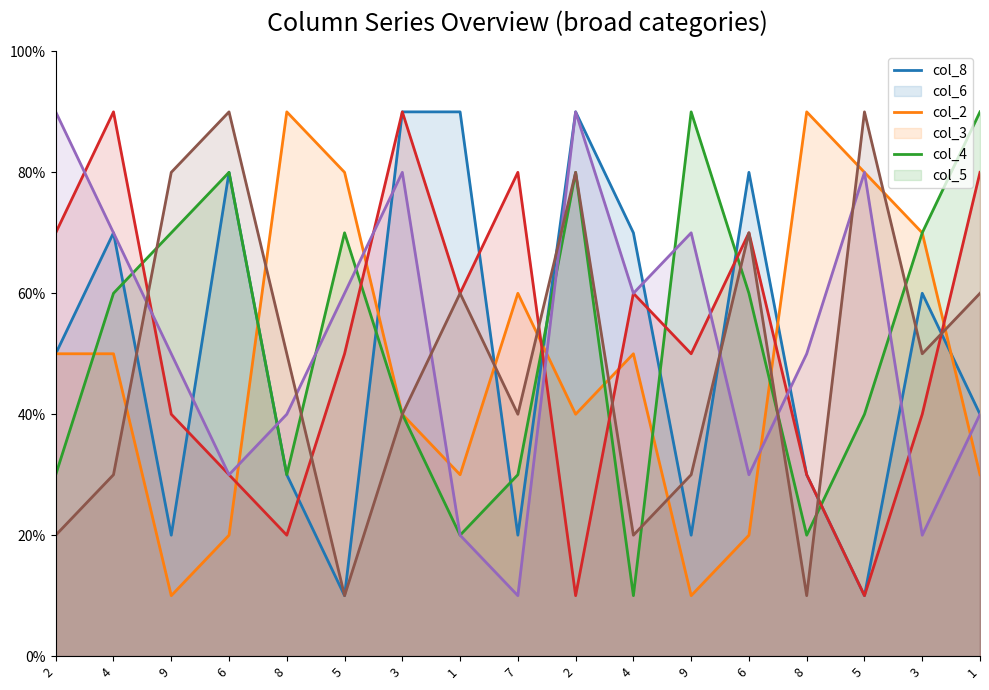

At which label does col_3 reach its minimum?

2